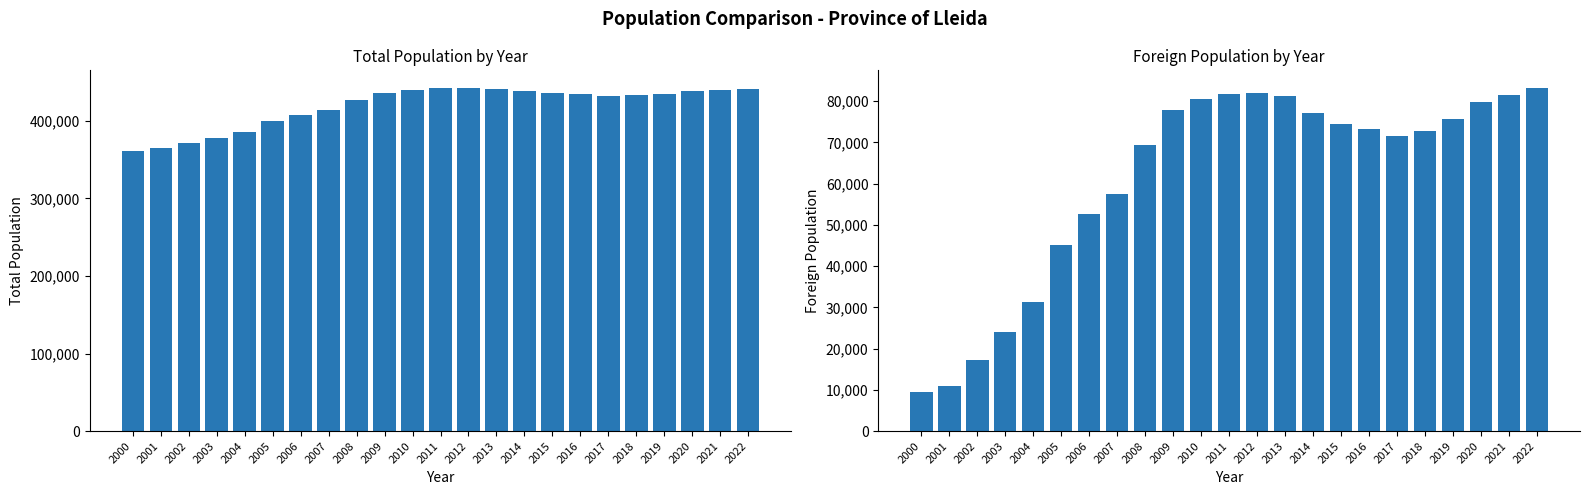

Rank the categories by Total population value from highest to lowest.

2012, 2011, 2022, 2013, 2010, 2021, 2020, 2014, 2009, 2015, 2019, 2016, 2018, 2017, 2008, 2007, 2006, 2005, 2004, 2003, 2002, 2001, 2000